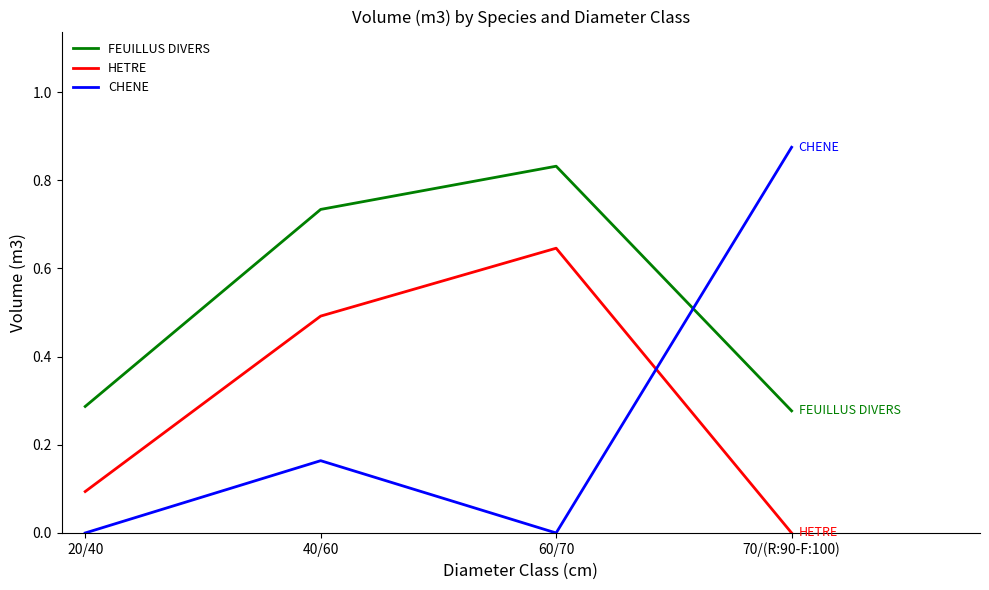

Where is the first local minimum for CHENE?

60/70